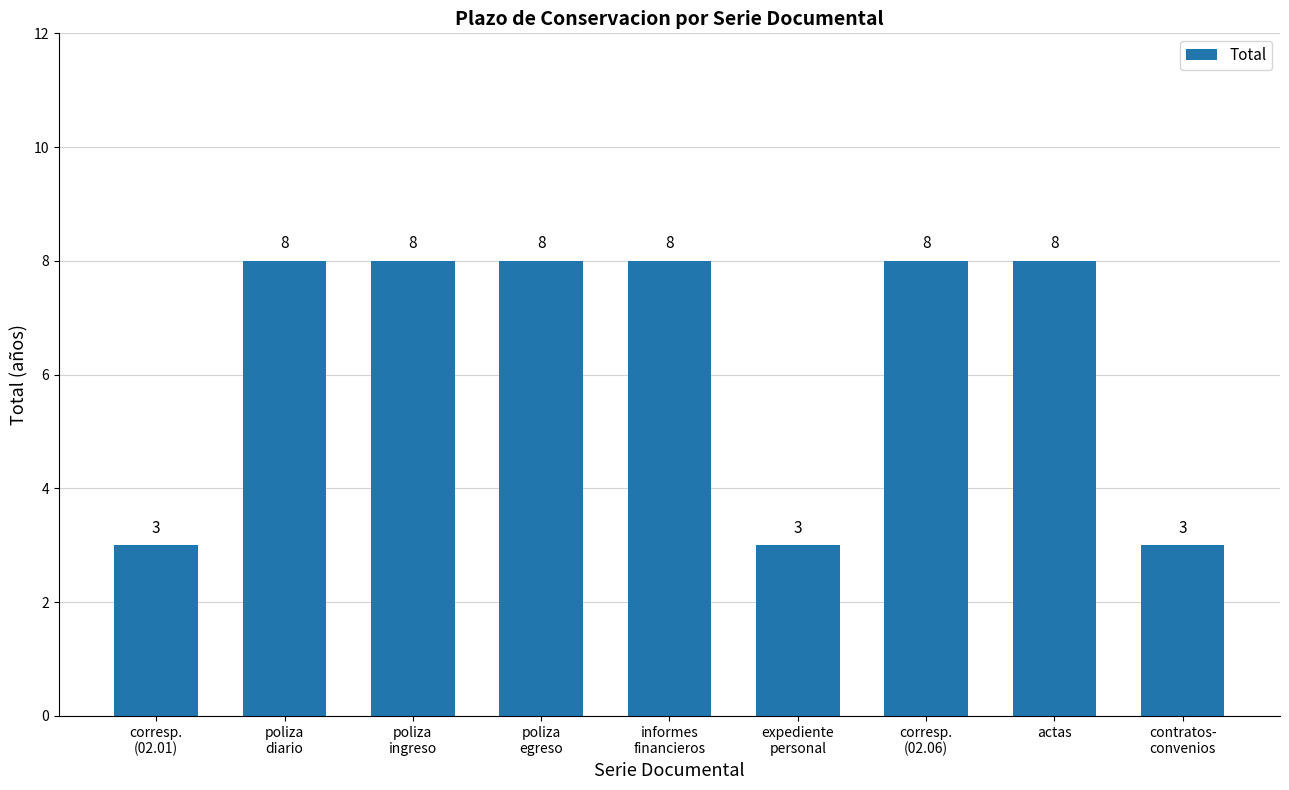

Are the bars grouped side by side (vs. stacked)?

No